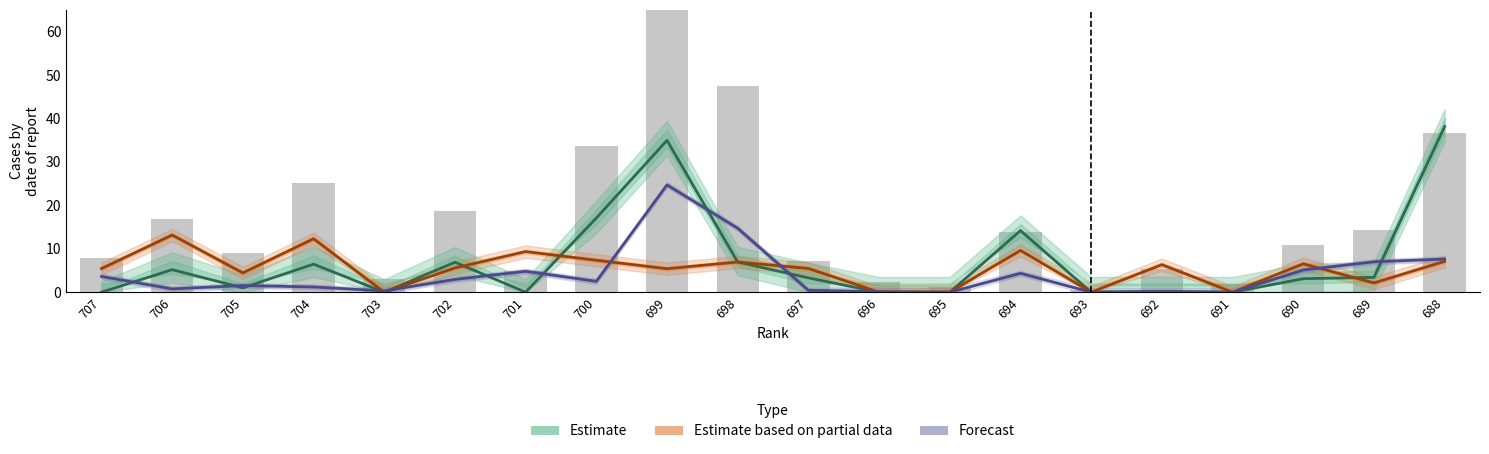

At which category does the chart reach its peak across all series?

688